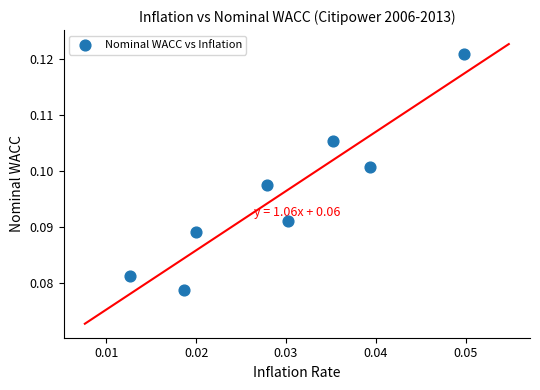

Count the number of points in this scatter plot.

8